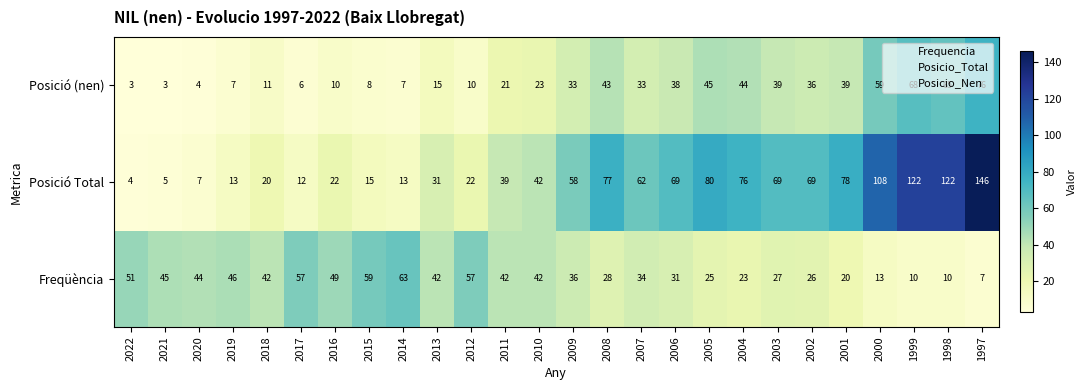

What is the difference between the Posició (nen) values at 2002 and 2016?

26